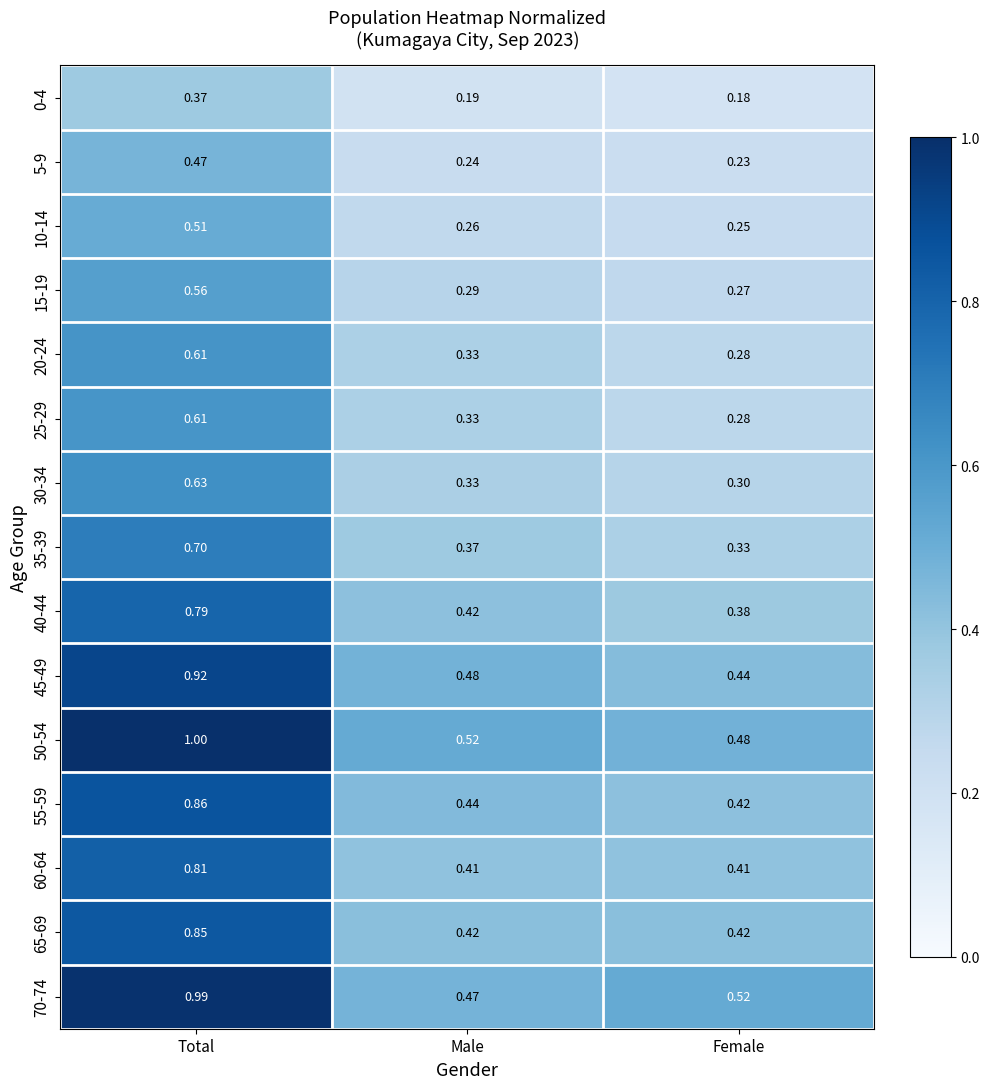

List the labels in order of 55-59 value, largest first.

Total, Male, Female